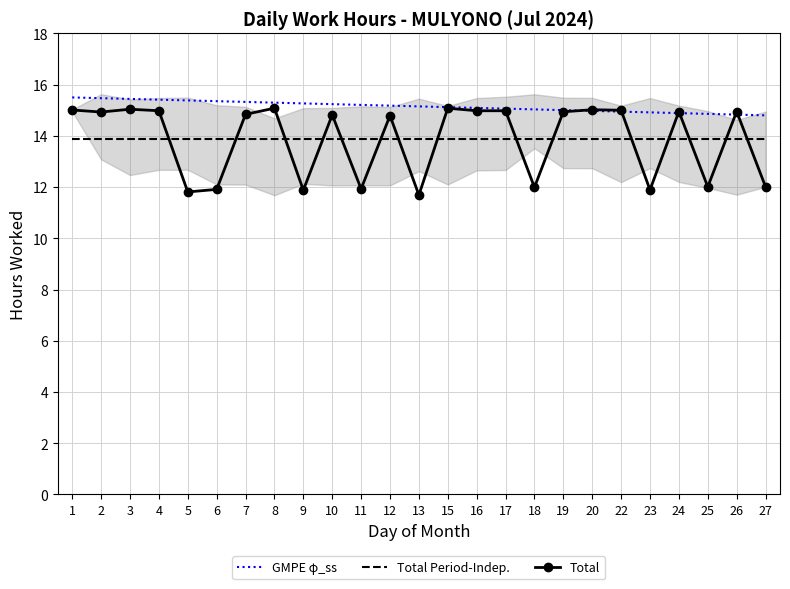

At 19, list the series in order from largest to smallest.

GMPE φ_ss, Total, Total Period-Indep.